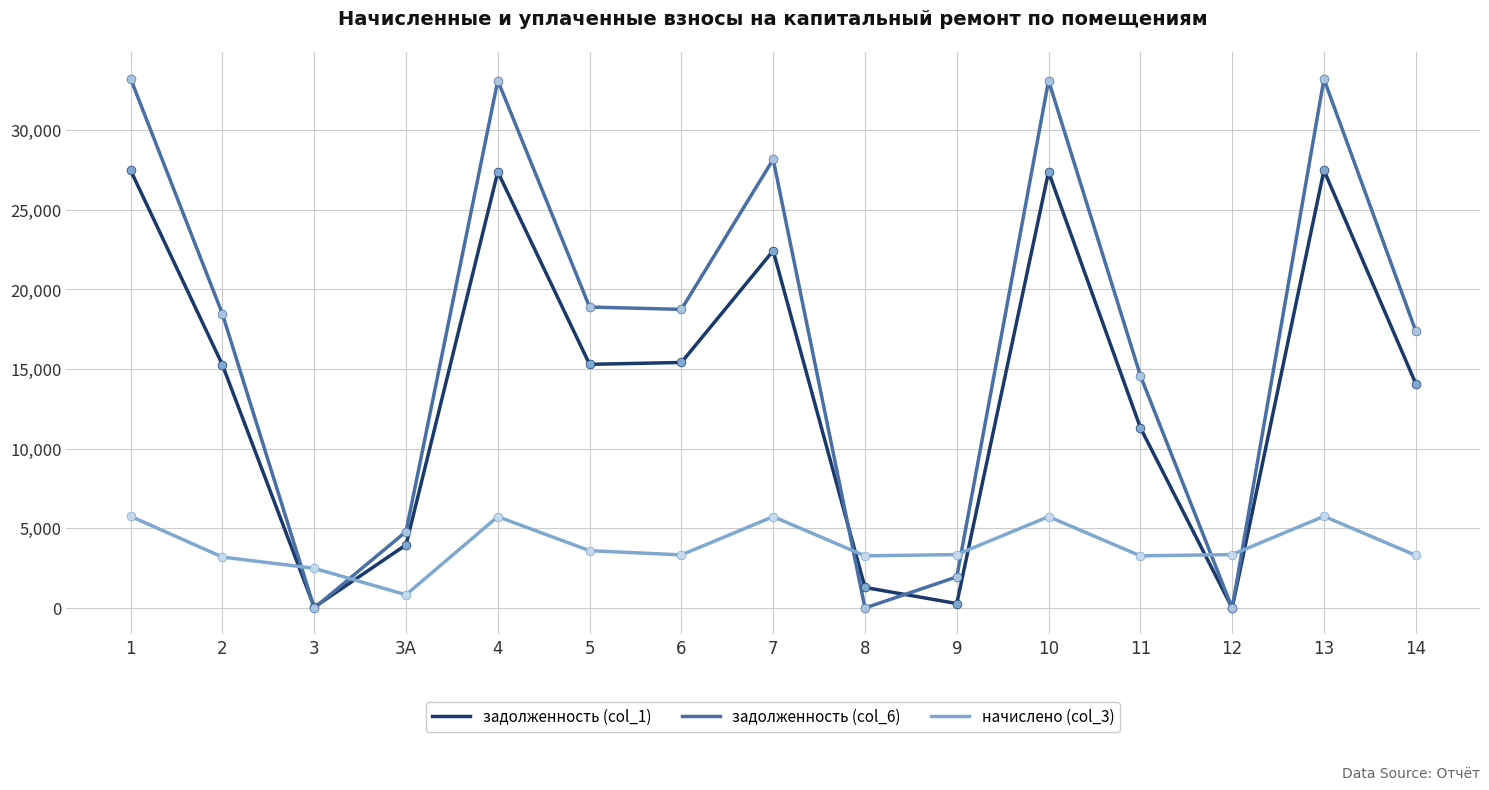

What is the total value across all series at 5?

37795.2